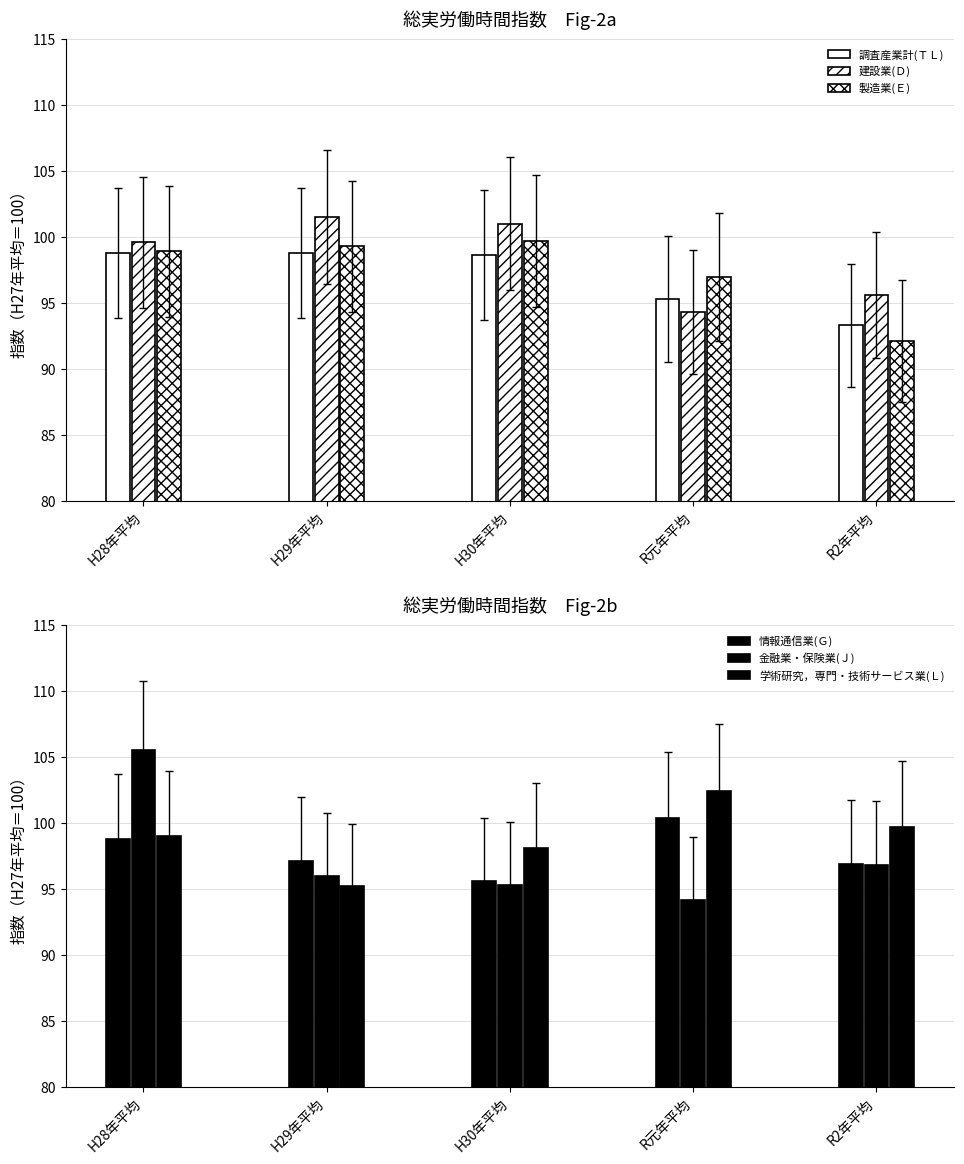

What is the difference between the 製造業(Ｅ) values at H28年平均 and R元年平均?

1.9